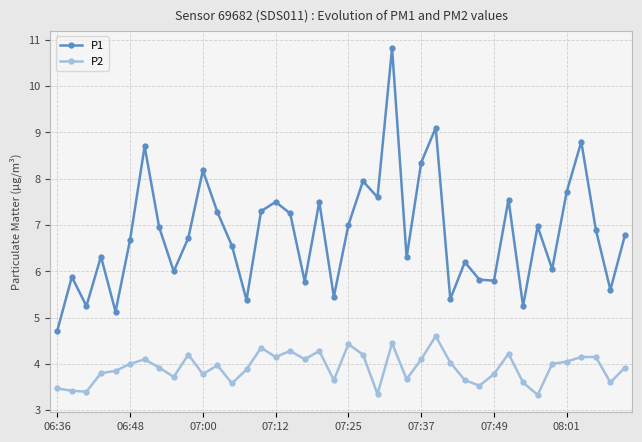

Which series has the largest total across all categories?

P1